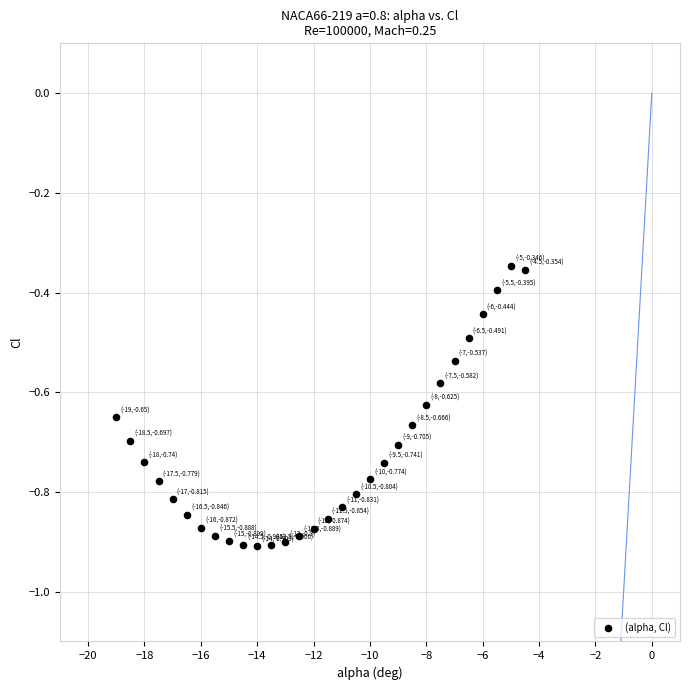

What is the range of X values (max minus min)?

14.5